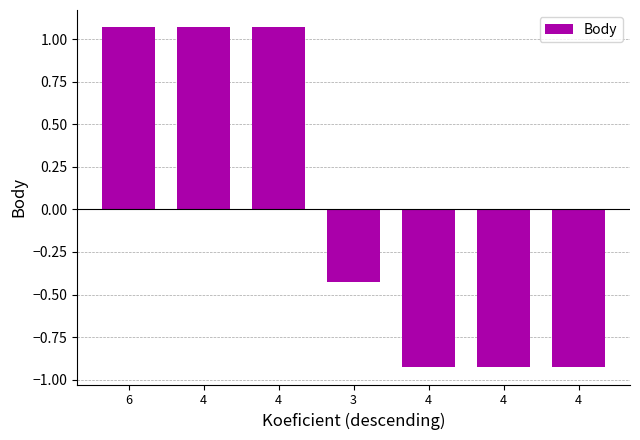

What is the label of the 5th bar from the right?

4